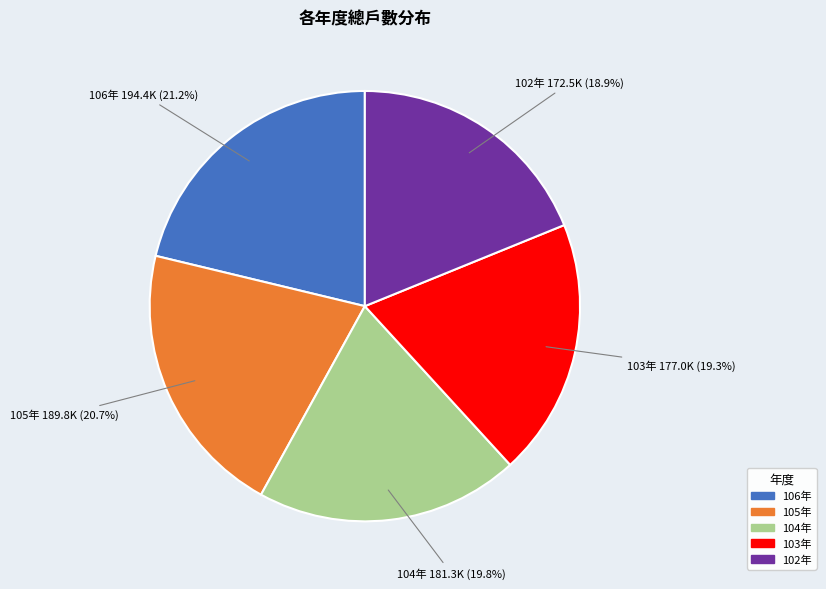

Approximately how many times larger is the value at 102年 compared to 106年?

0.9